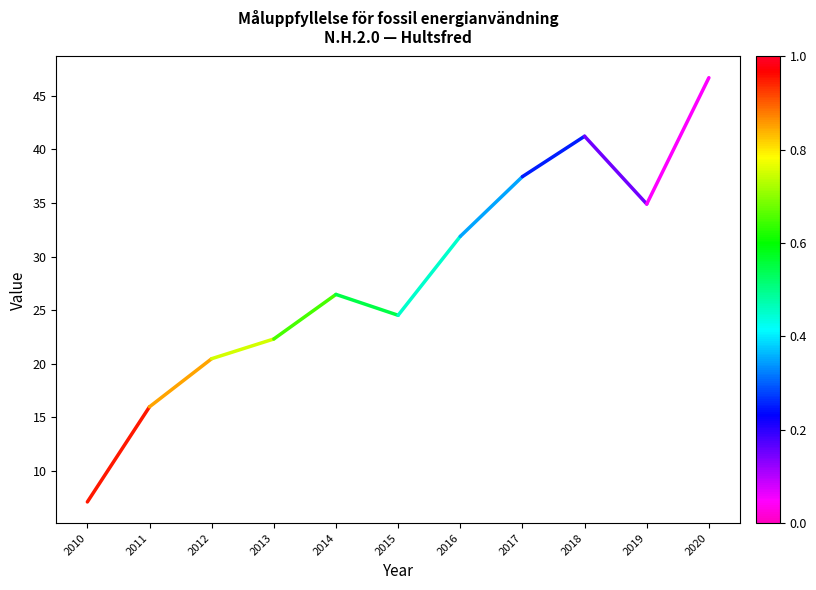

What value does the data have at 2015?

24.5